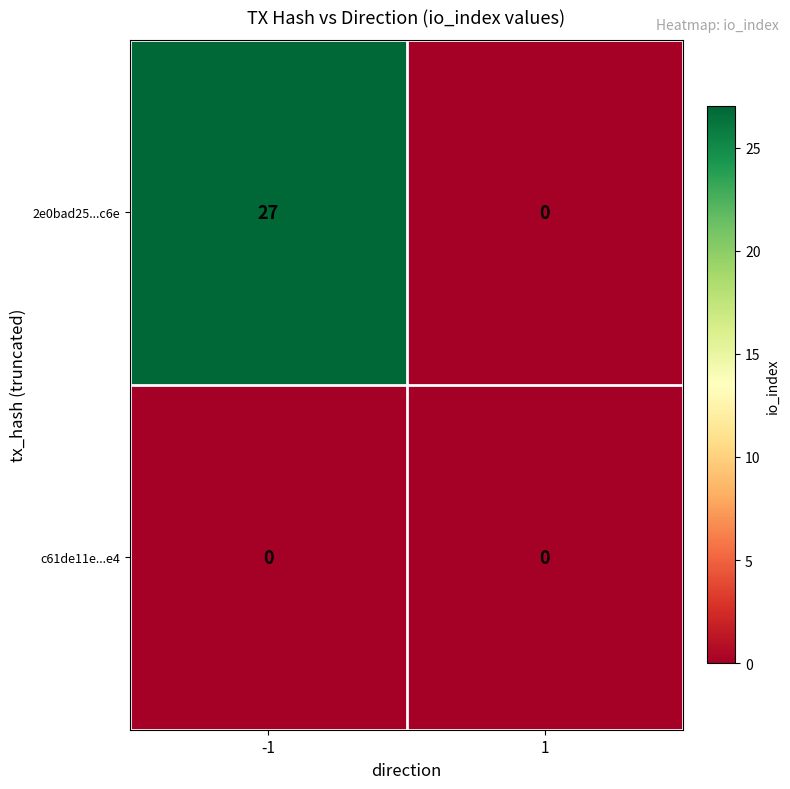

What is the maximum value for 2e0bad25...c6e?

27